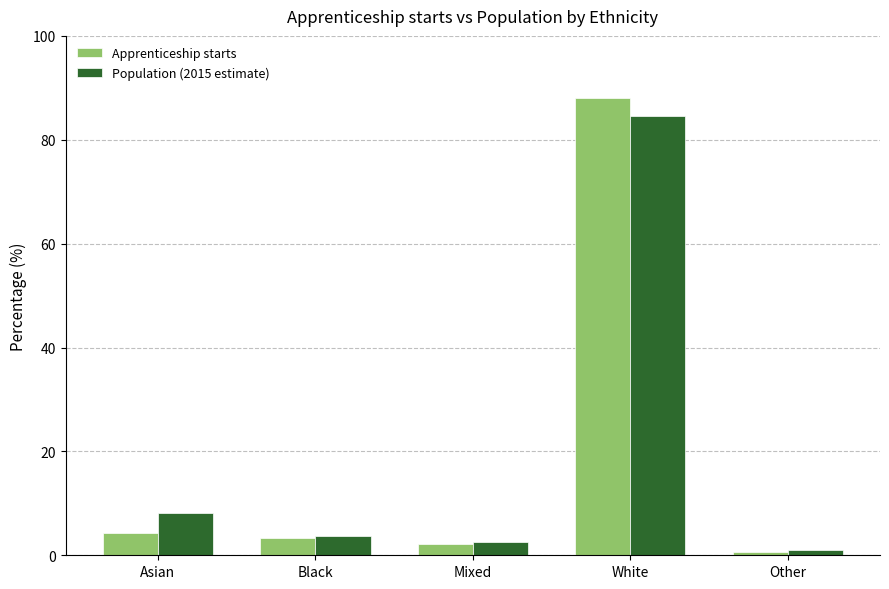

Is it true that Apprenticeship starts equals 143.1 at White?

False